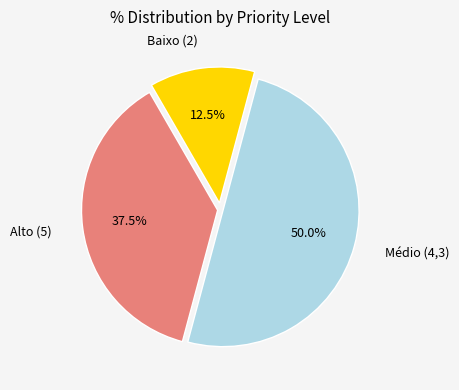

Is Alto (5) the majority of the pie?

No